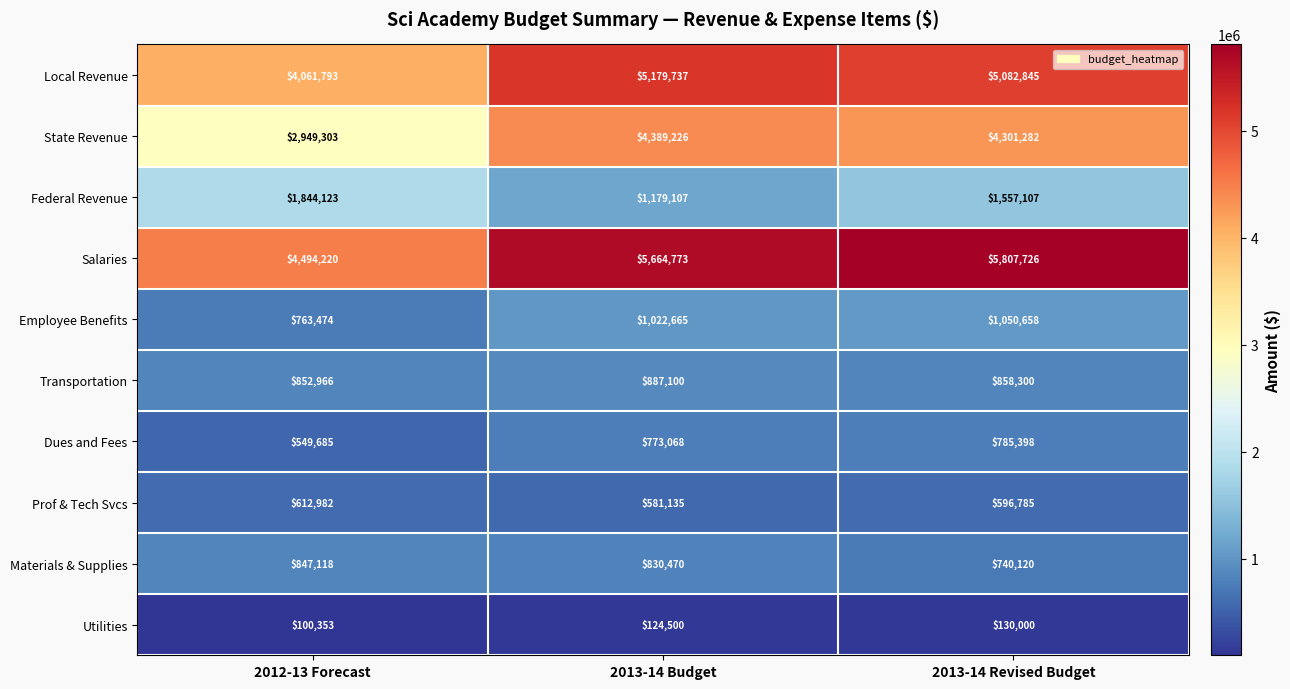

The value of Salaries at 2013-14 Revised Budget is 5807726. True or false?

True